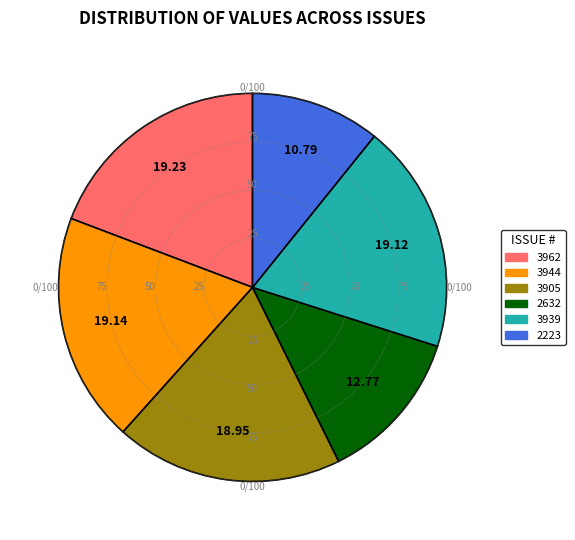

Which category has the smallest portion of the pie?

2223